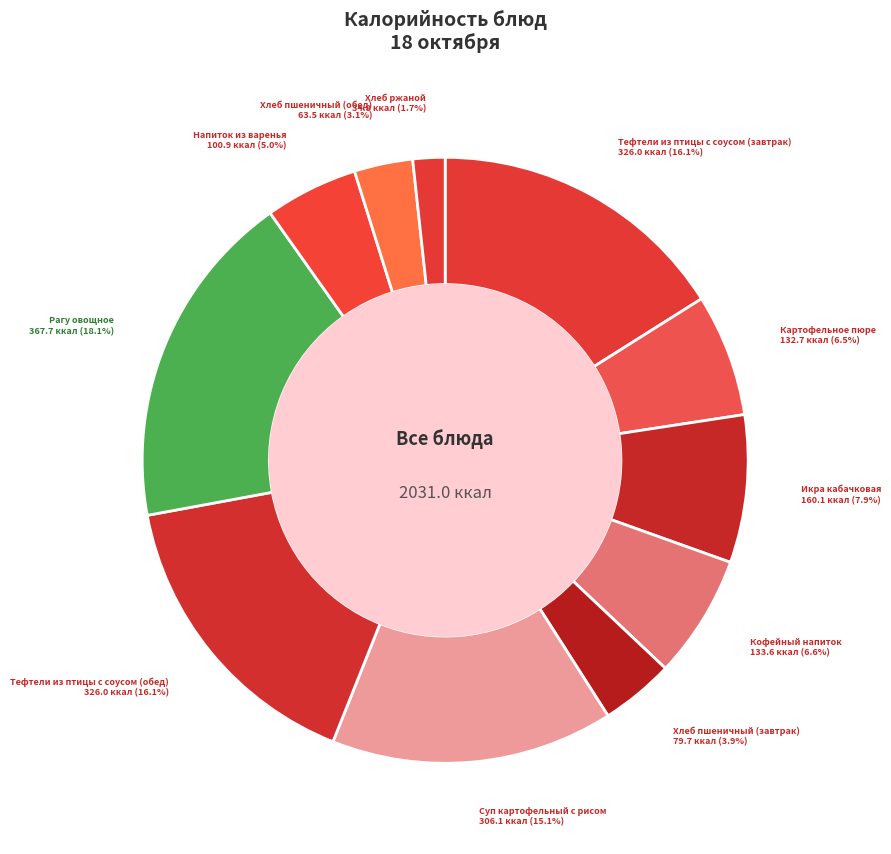

How many segments does this pie chart have?

11